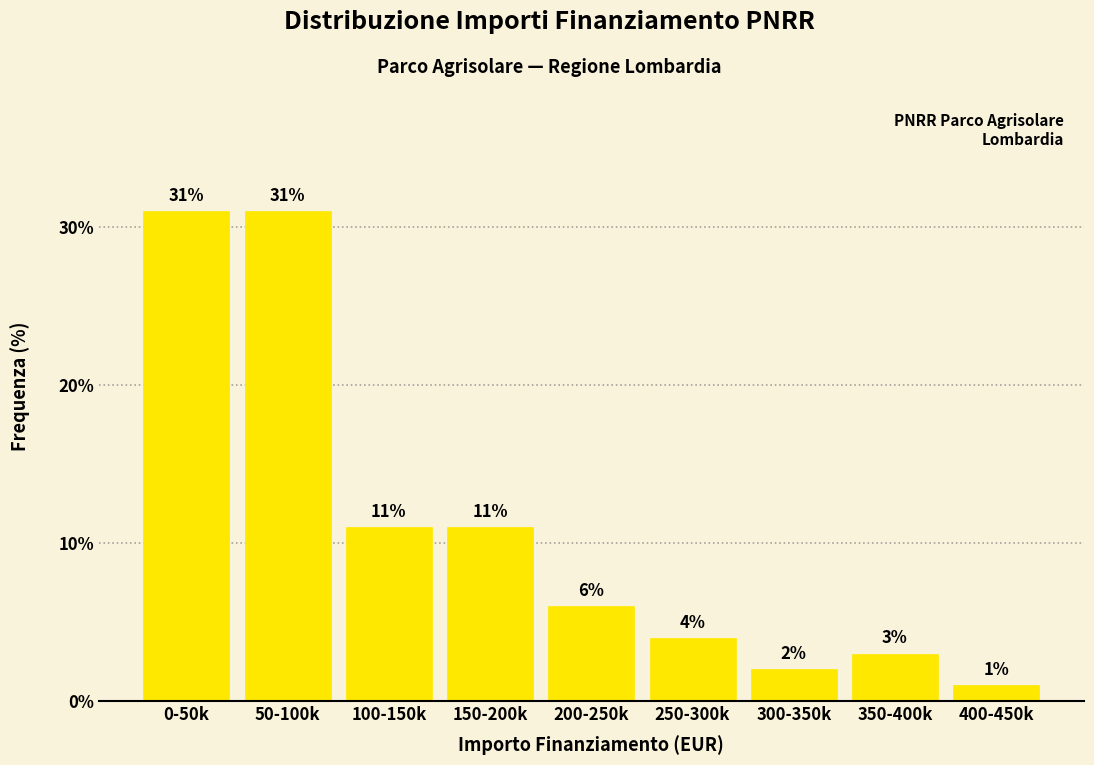

Reading left to right, extract all data points from this chart.

31	31	11	11	6	4	2	3	1